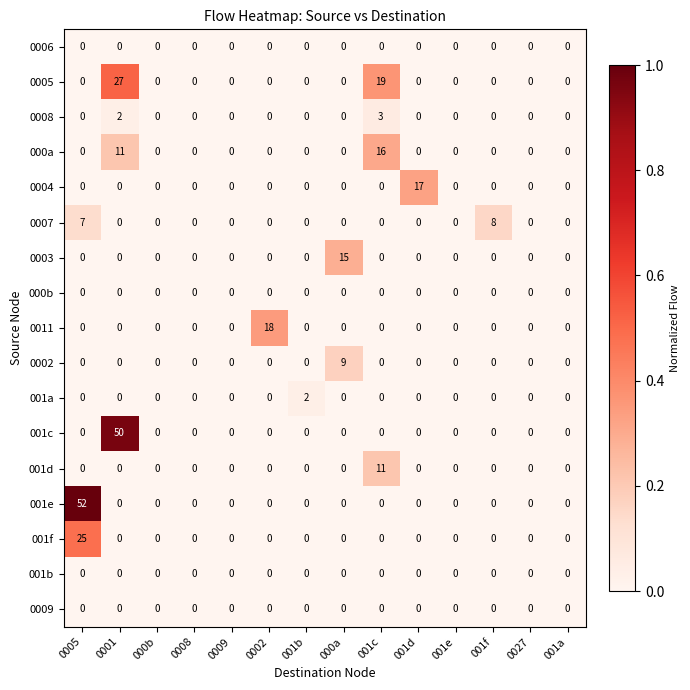

Is the value of 0004 at 001d greater than the value of 001a at 001f?

Yes